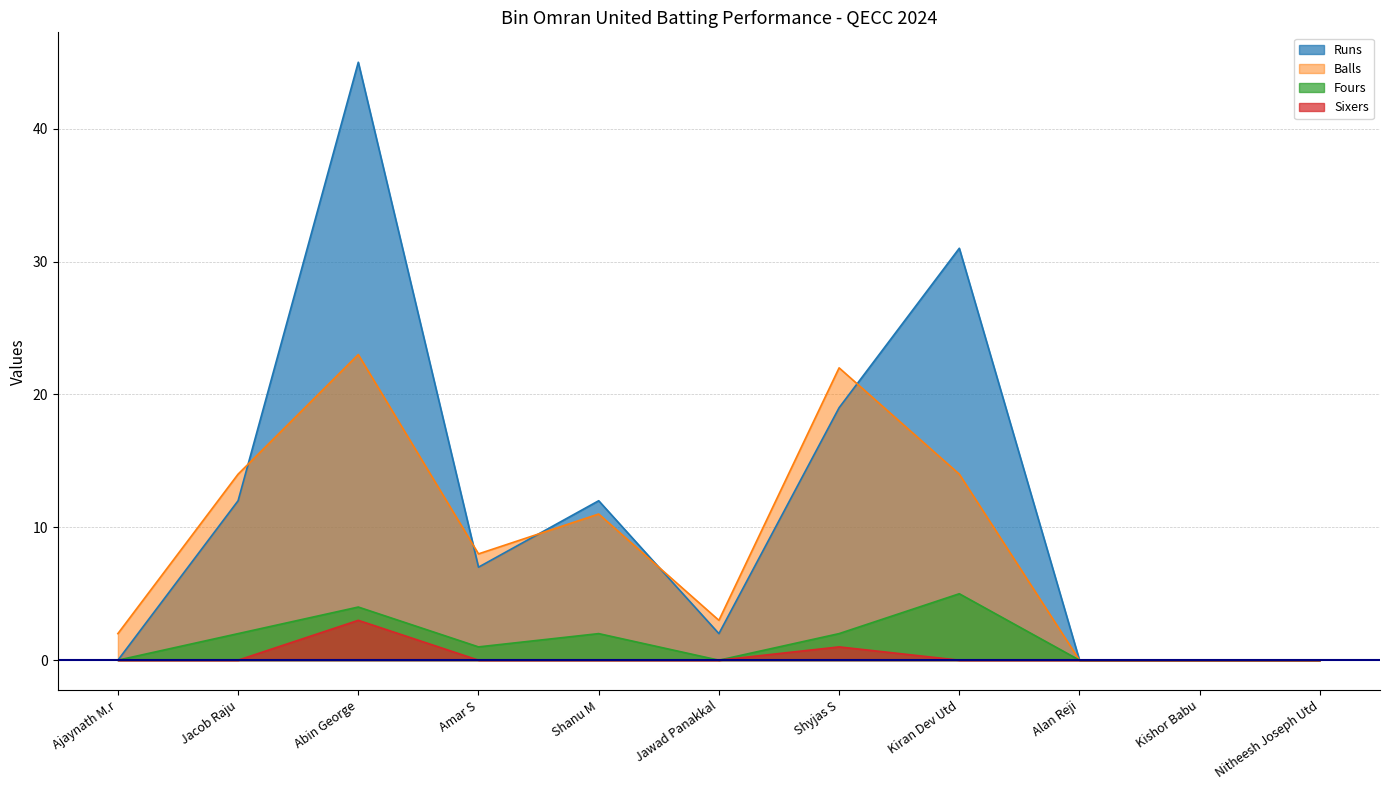

What are all the series names shown in the legend?

Runs, Balls, Fours, Sixers